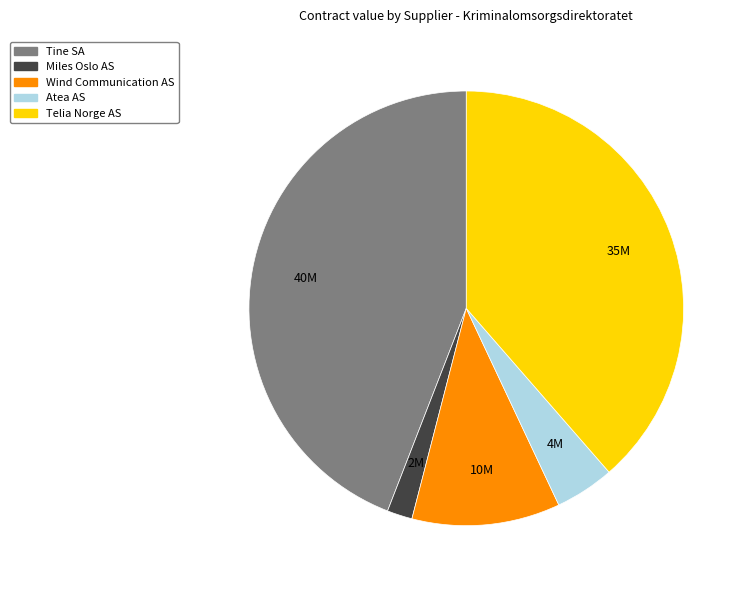

Which category has the smallest portion of the pie?

Miles Oslo AS